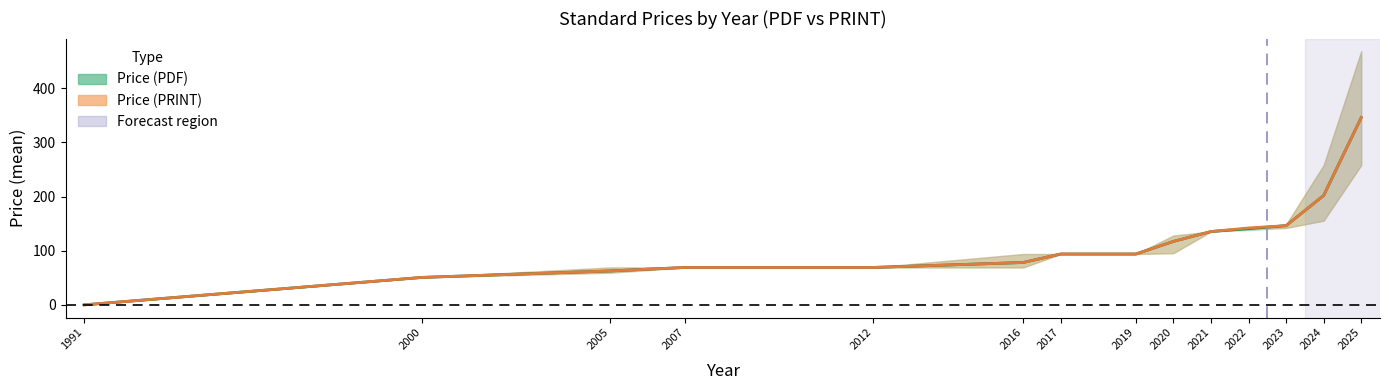

List the series in order of their overall mean, lowest first.

Price (PRINT), Price (PDF)